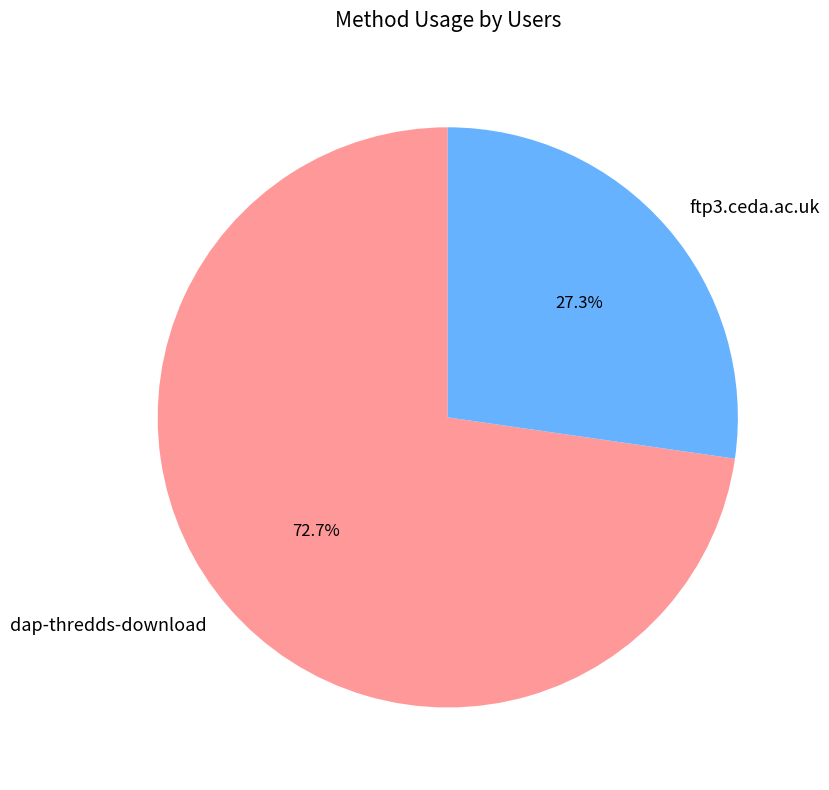

Which has a higher value, dap-thredds-download or ftp3.ceda.ac.uk?

dap-thredds-download